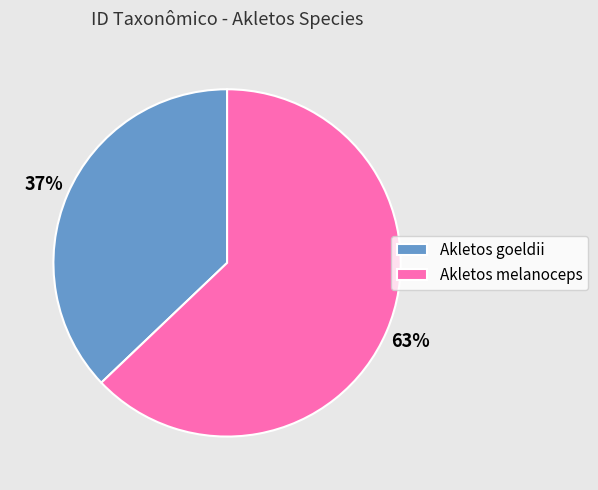

Combined, do Akletos melanoceps and Akletos goeldii account for over 50%?

Yes